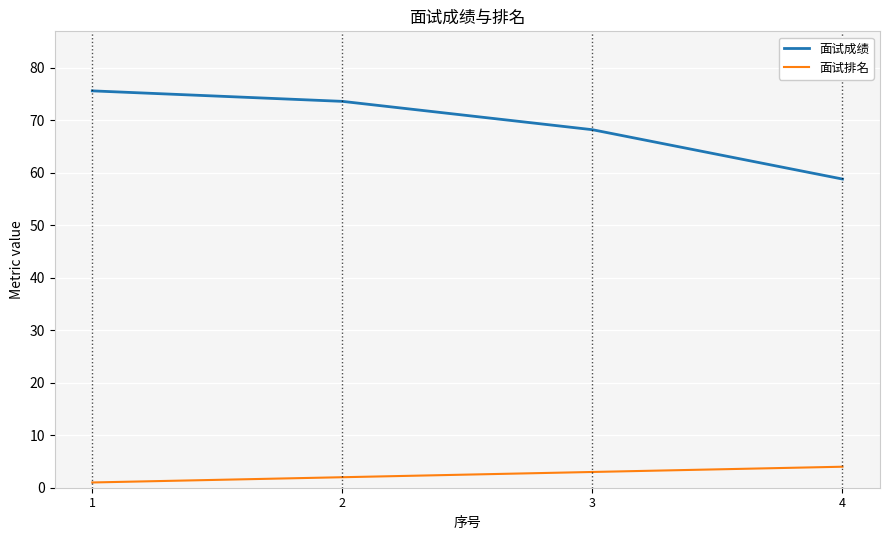

What is the lowest value of the 面试成绩 series?

58.8